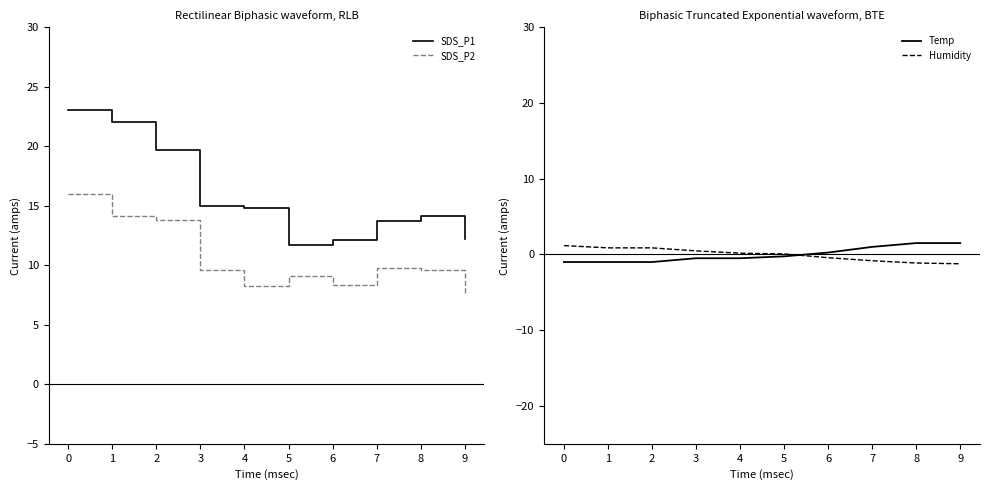

Is the value of Temp at 6 greater than the value of Humidity at 1?

No